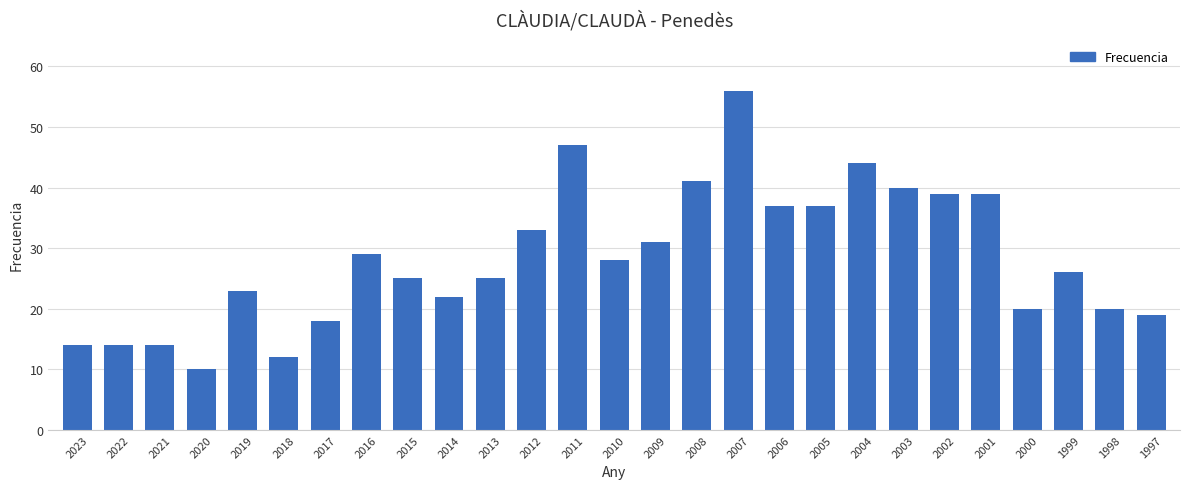

Where does the data first go above 26?

2016